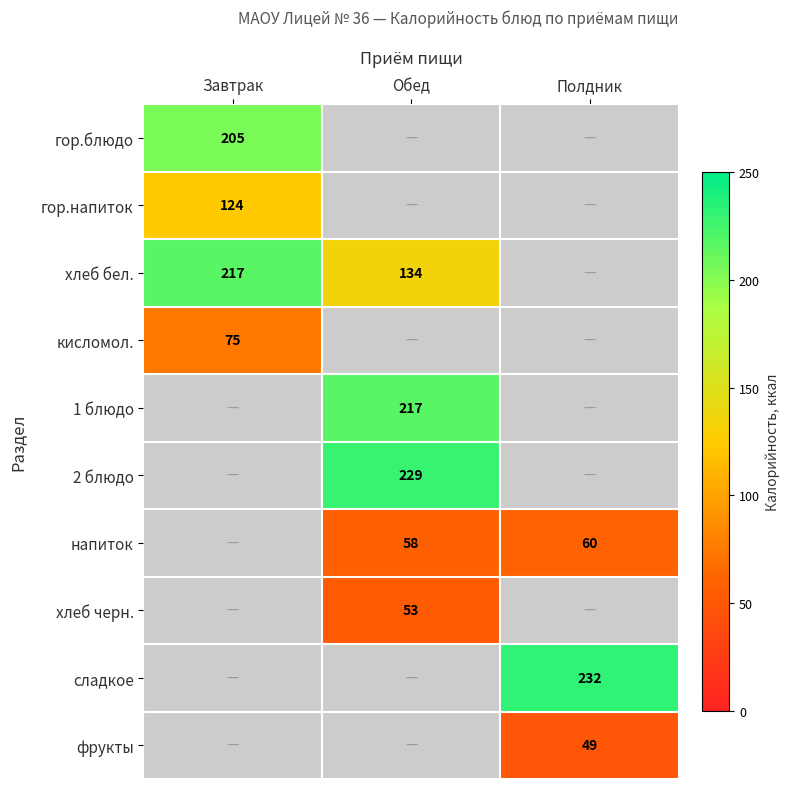

The кисломол. series shows 75 at Завтрак. True or false?

True